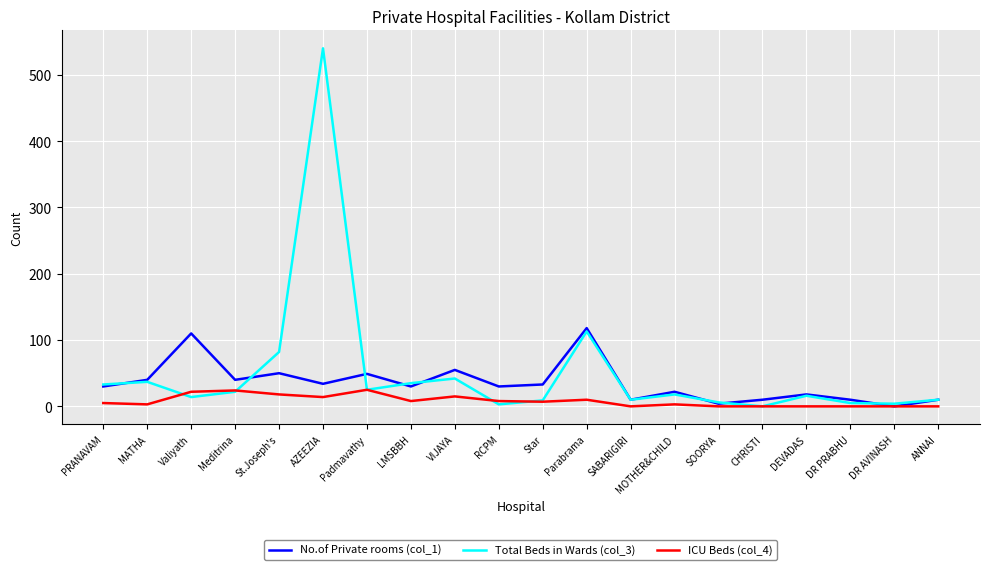

Is it true that ICU Beds (col_4) equals 0 at CHRISTI?

True